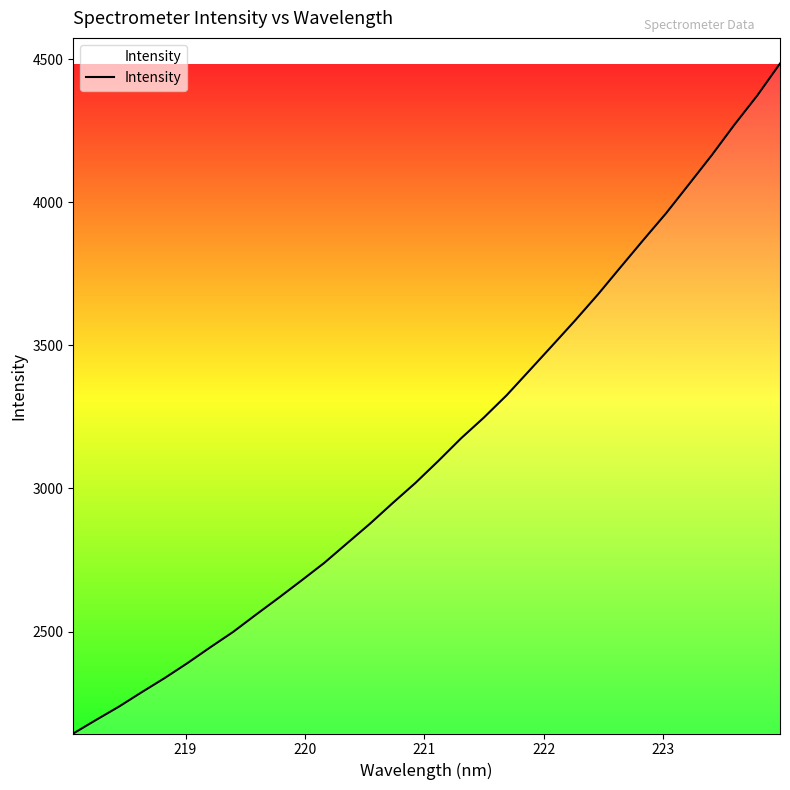

What is the maximum value shown in the chart?

4485.0